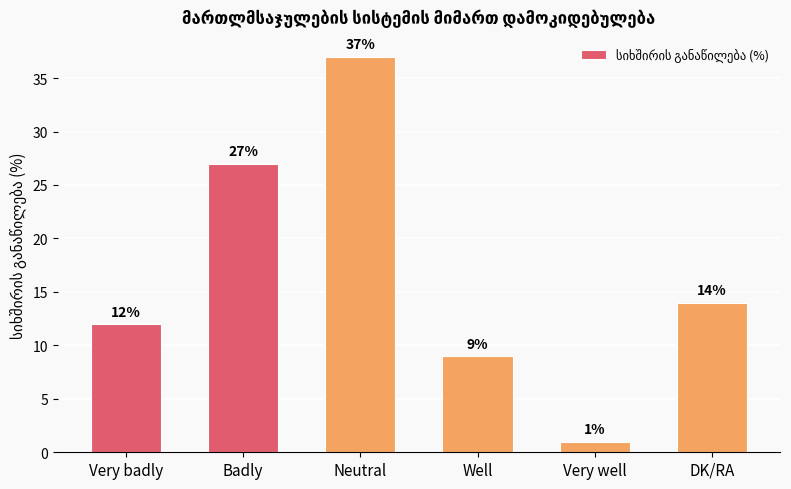

Reading left to right, transcribe all the data shown in this chart.

Very badly=12	Badly=27	Neutral=37	Well=9	Very well=1	DK/RA=14